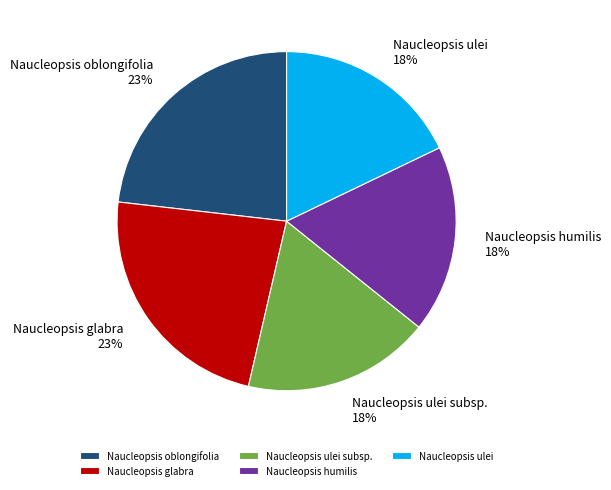

Is there a majority slice in this chart?

No